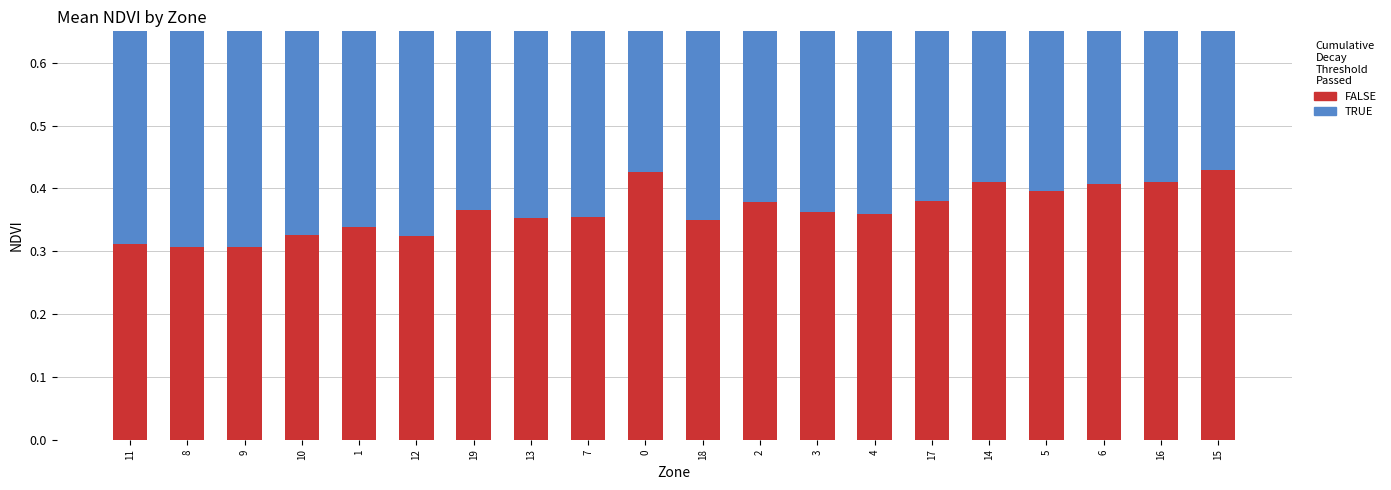

At which category is the sum across all series the highest?

15